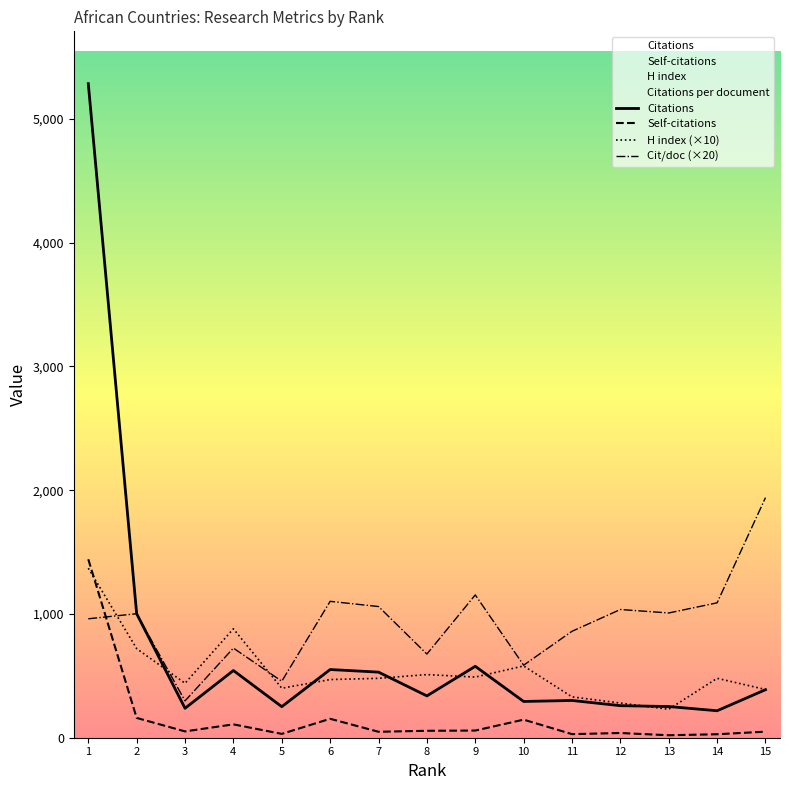

Rank the series by their maximum value, from highest to lowest.

Citations, Citations per document, Self-citations, H index